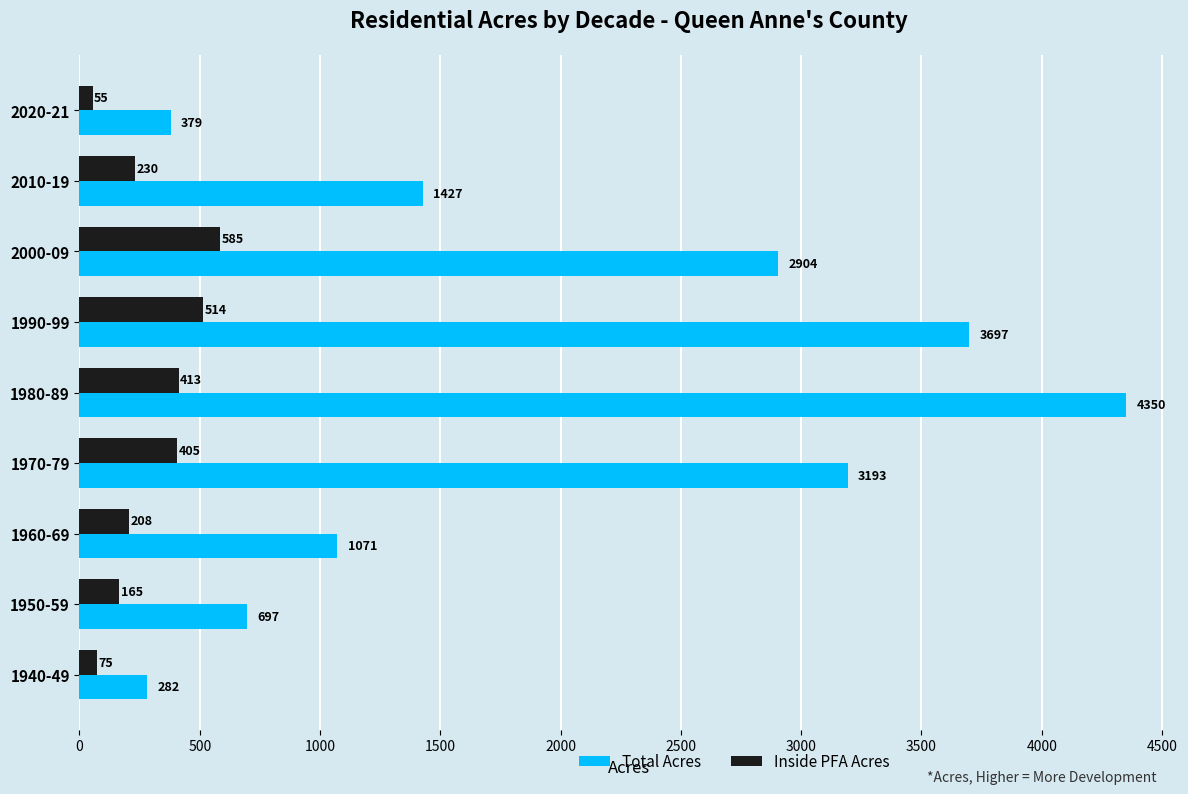

Which series has the largest range (max minus min)?

Total Acres